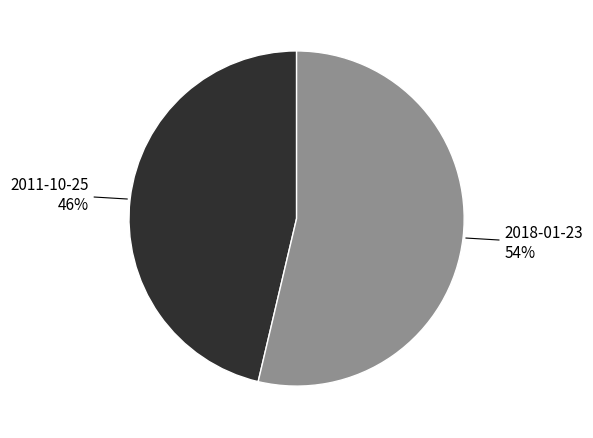

Is it true that 2011-10-25 is 41% of the pie?

False